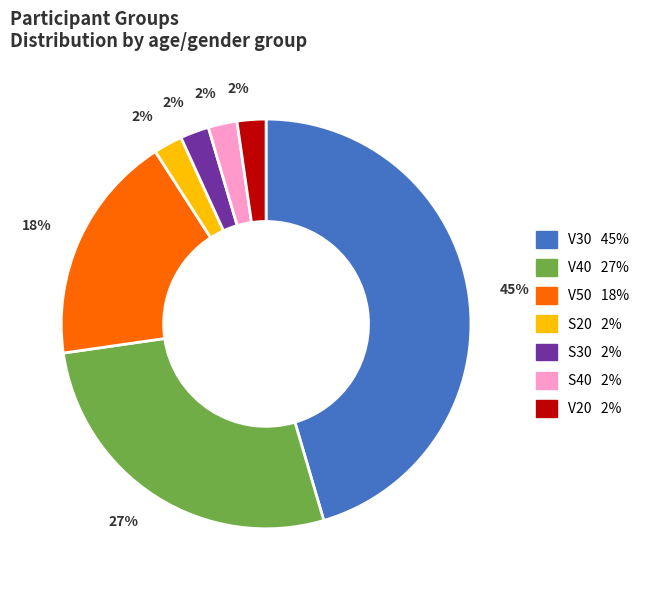

True or false: S30 accounts for 2% of the total.

True